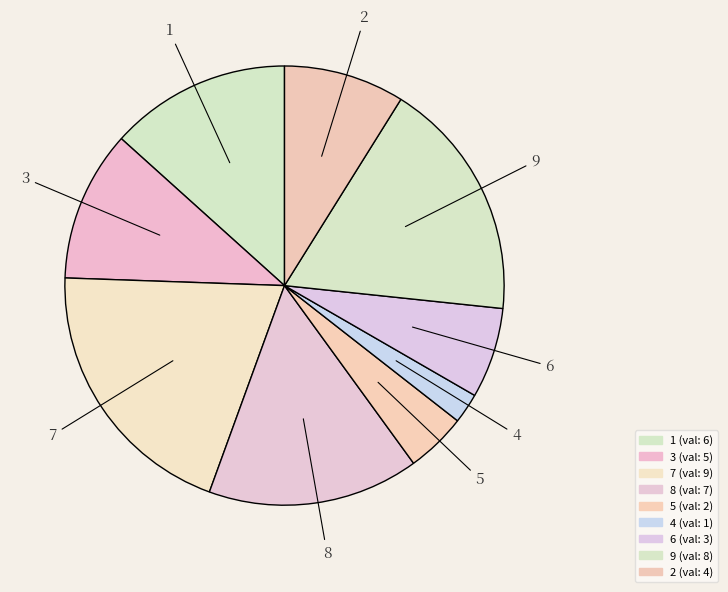

Count the number of slices in the pie.

9